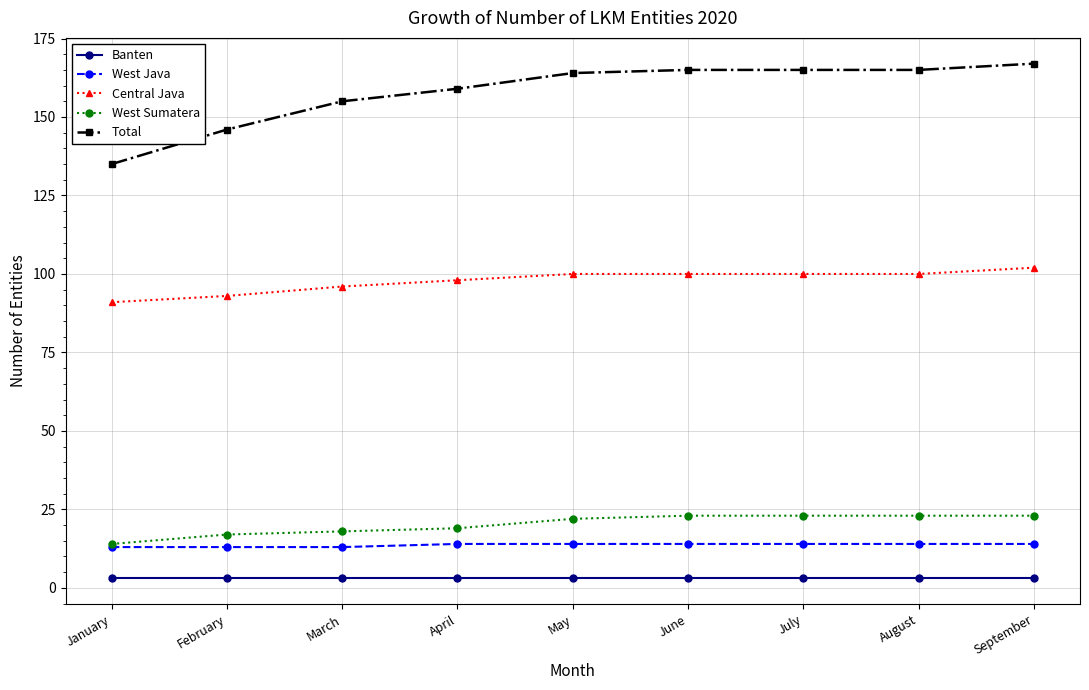

What is the total value across all series at May?

303